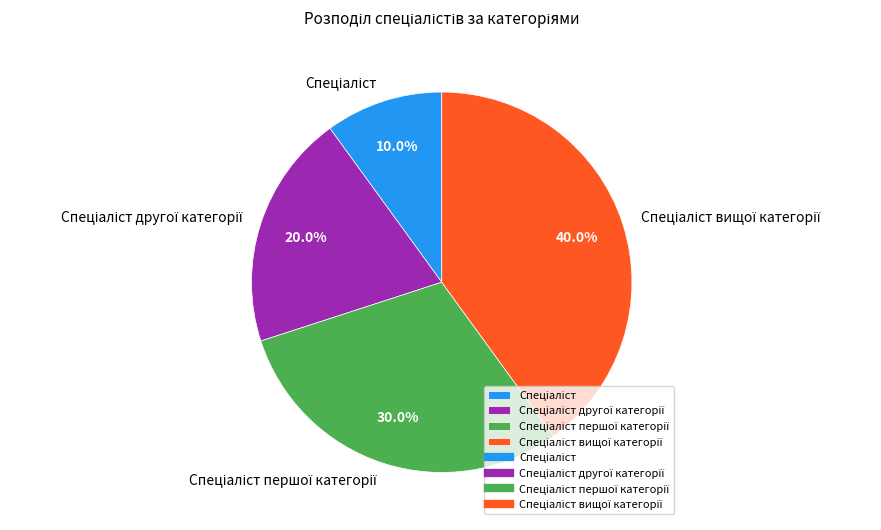

Does any single category account for the majority?

No